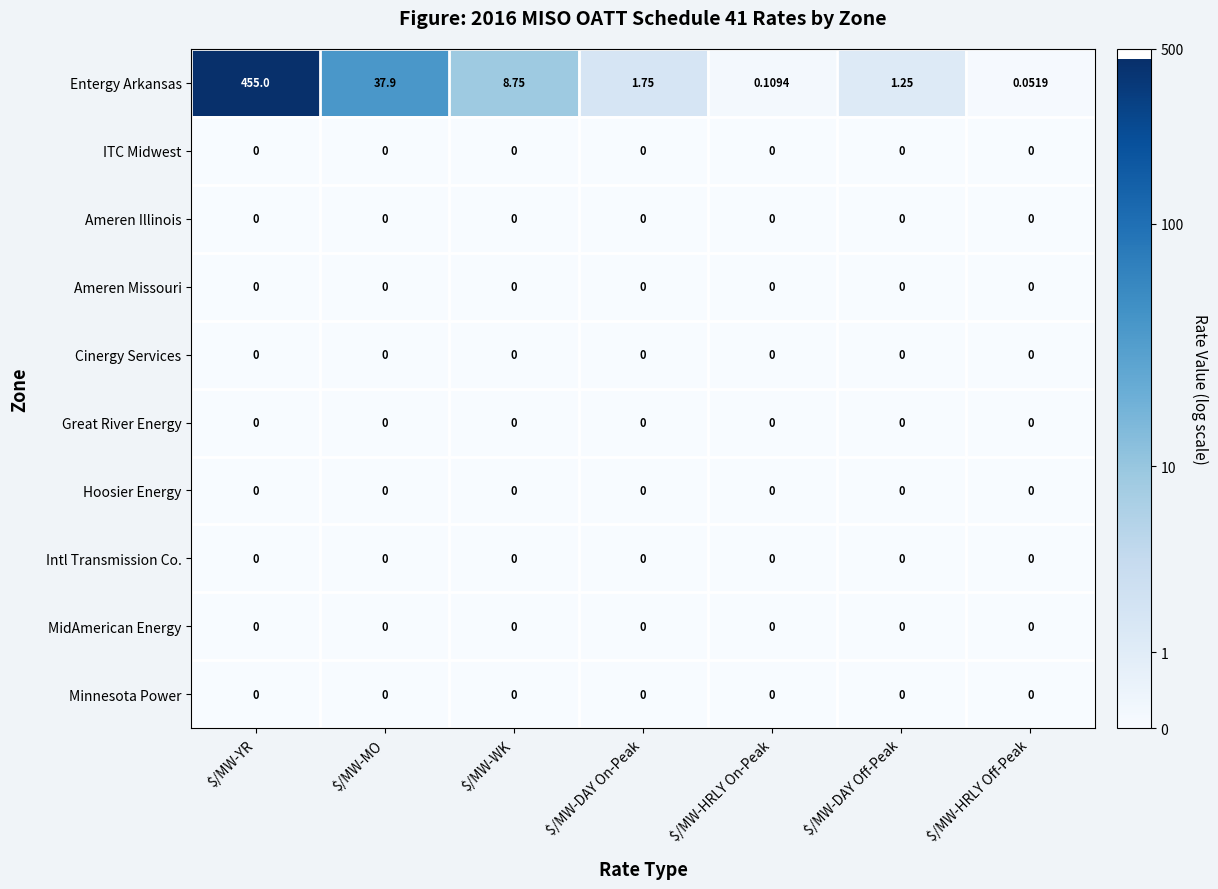

At which category is the sum across all series the highest?

$/MW-YR